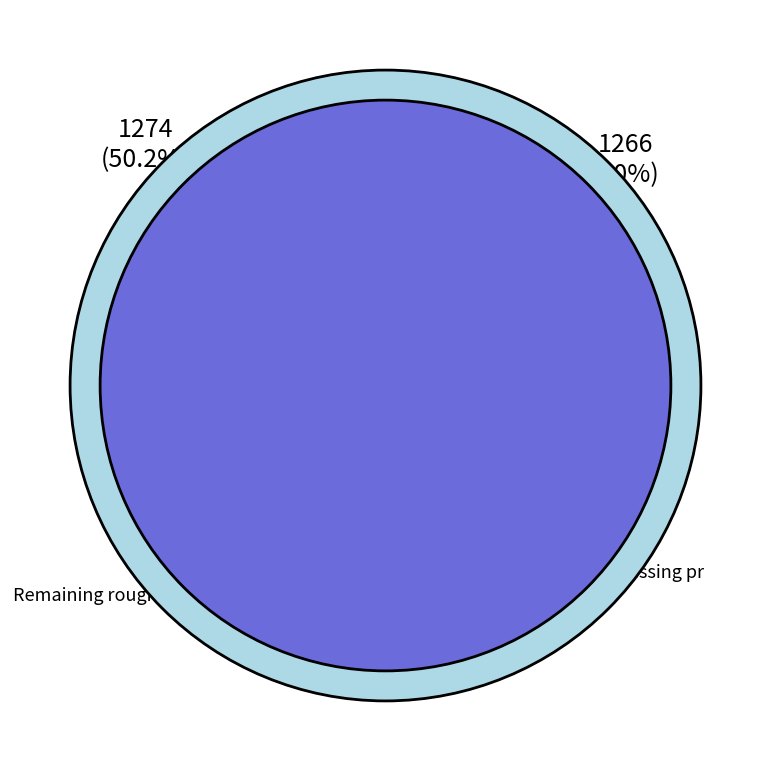

Which has a higher value, Improve handling of missing protocols or Remaining rough edges in the chat list?

Improve handling of missing protocols